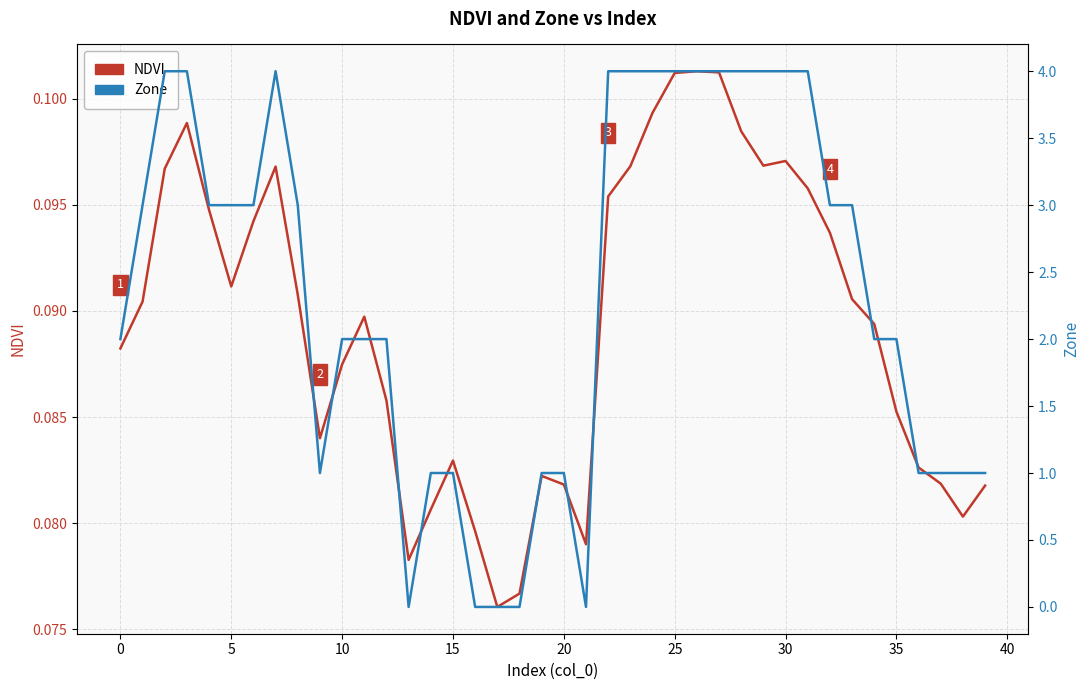

Where is NDVI nearest to the value 0?

17